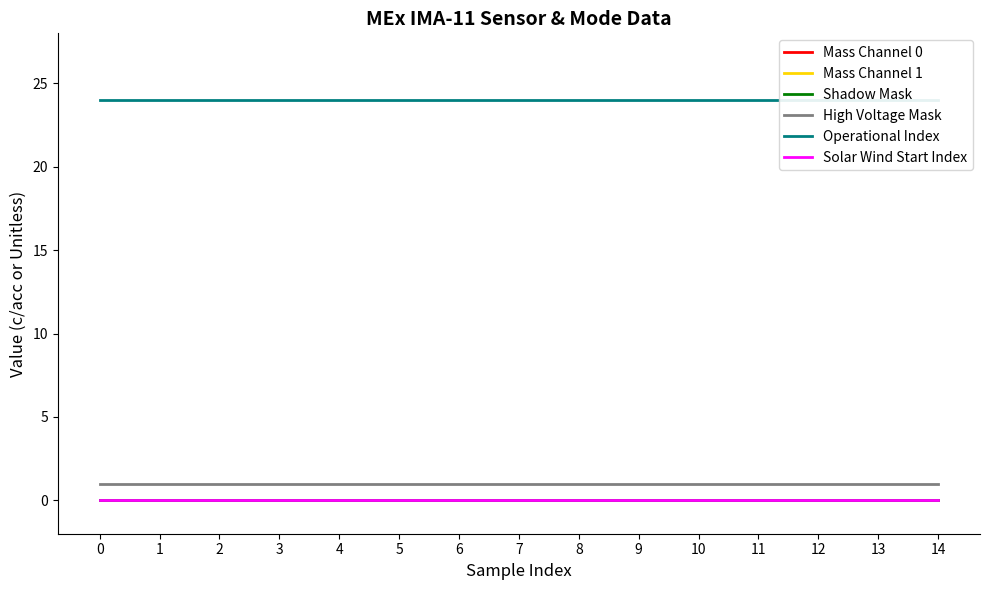

Reading left to right, transcribe all the data shown in this chart.

Mass Channel 0: 0	0	0	0	0	0	0	0	0	0	0	0	0	0	0
Mass Channel 1: 0	0	0	0	0	0	0	0	0	0	0	0	0	0	0
Shadow Mask: 0	0	0	0	0	0	0	0	0	0	0	0	0	0	0
High Voltage Mask: 1	1	1	1	1	1	1	1	1	1	1	1	1	1	1
Operational Index: 24	24	24	24	24	24	24	24	24	24	24	24	24	24	24
Solar Wind Start Index: 0	0	0	0	0	0	0	0	0	0	0	0	0	0	0